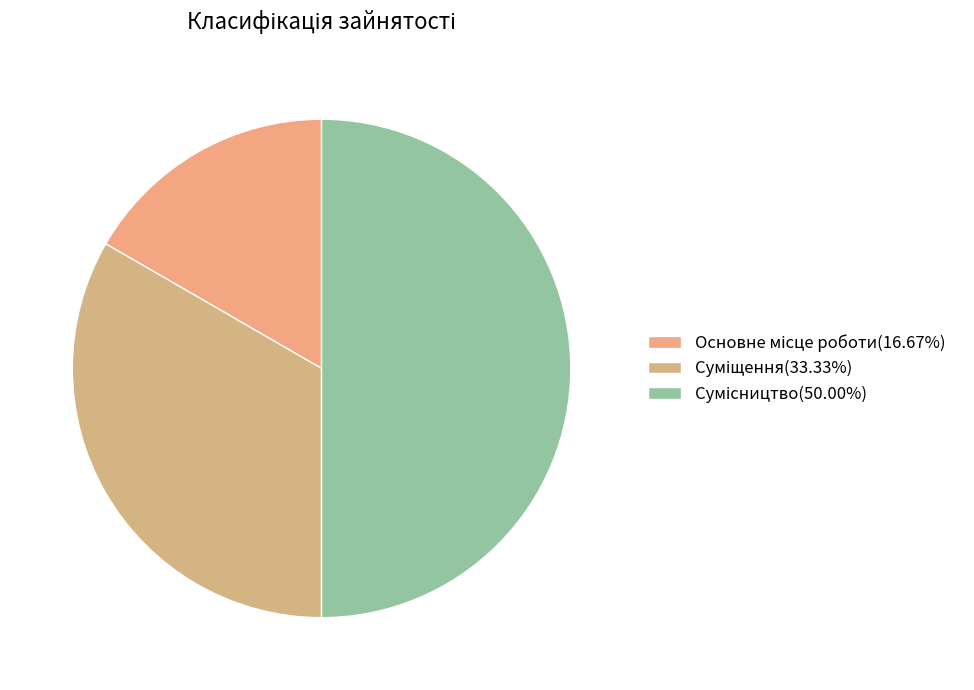

Do Основне місце роботи and Сумісництво together represent more than half of the pie?

Yes